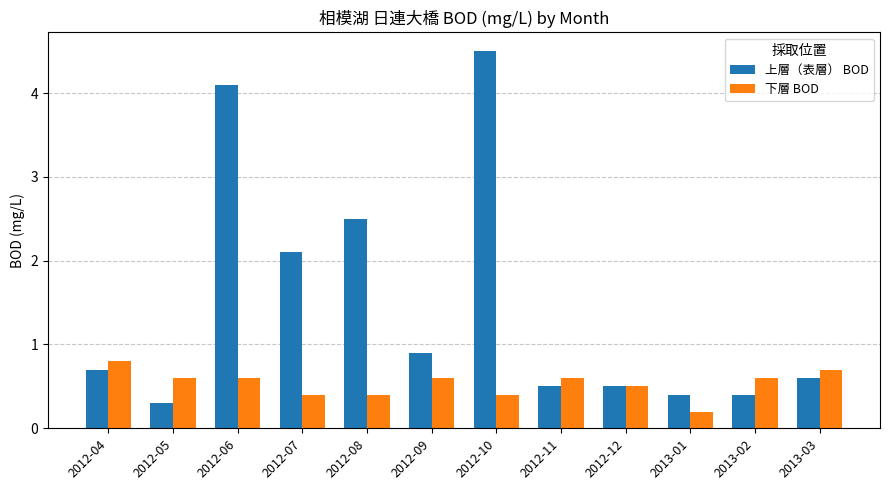

Reading left to right, what are all the values shown in this chart?

上層（表層） BOD: 0.7	0.3	4.1	2.1	2.5	0.9	4.5	0.5	0.5	0.4	0.4	0.6
下層 BOD: 0.8	0.6	0.6	0.4	0.4	0.6	0.4	0.6	0.5	0.2	0.6	0.7